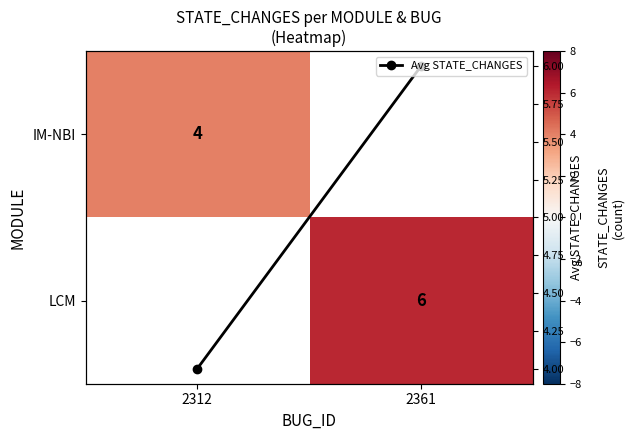

Is it true that IM-NBI equals 4.0 at 2312?

True